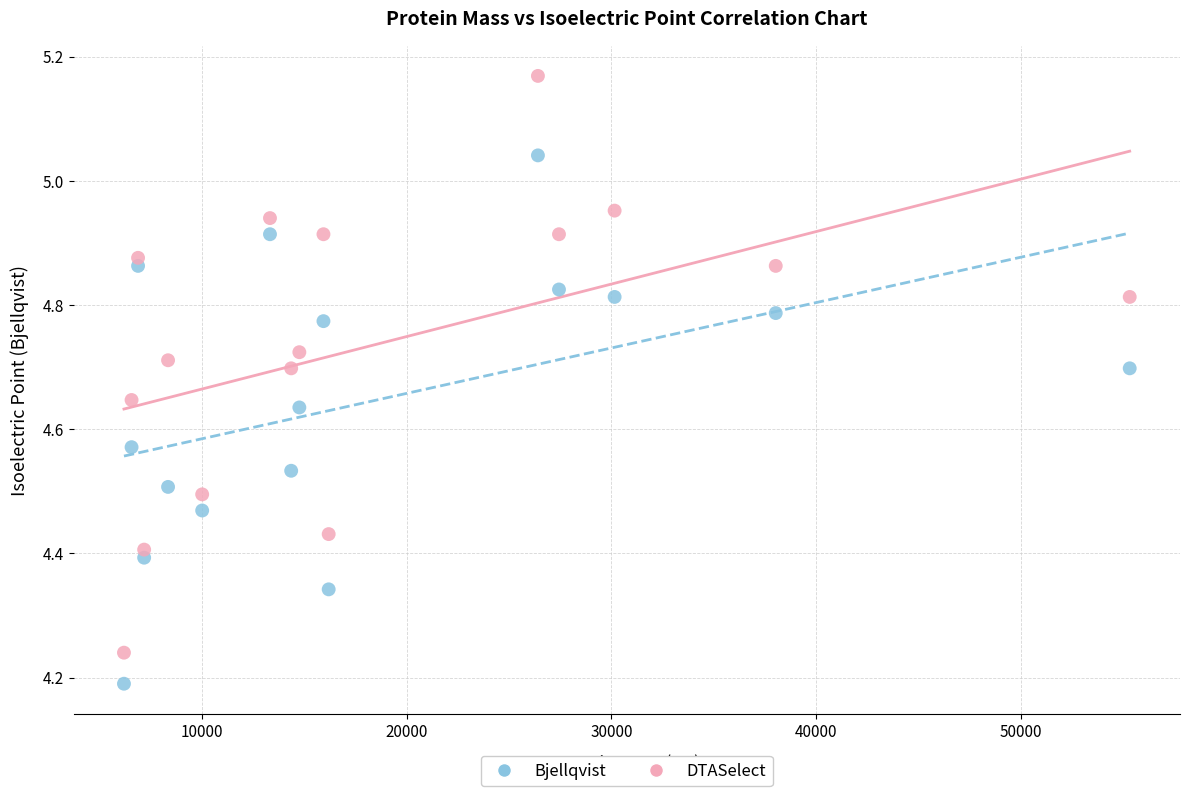

Which series reaches the minimum Y coordinate?

Bjellqvist